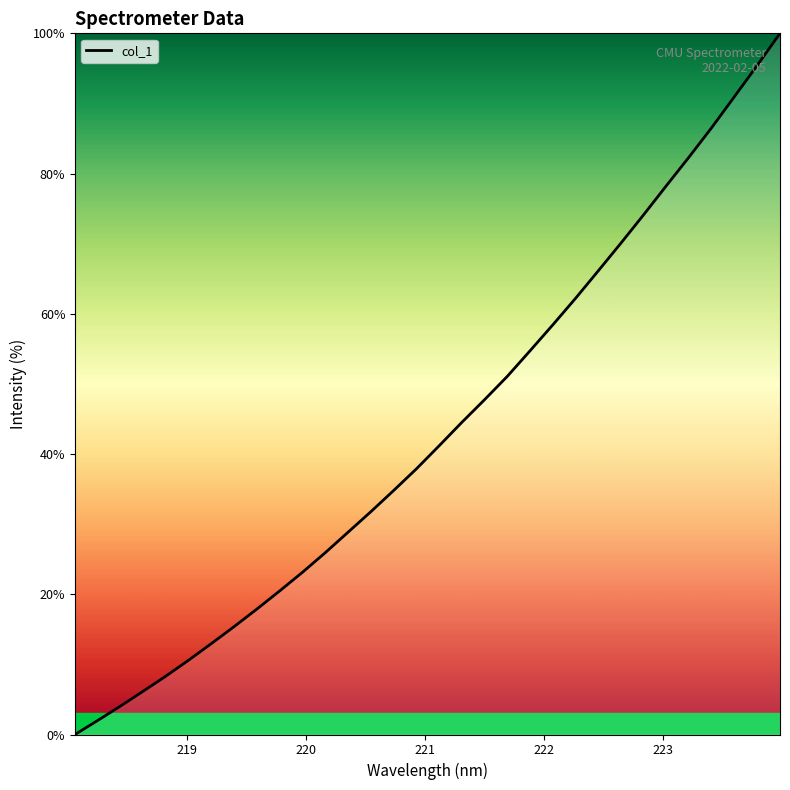

What is the greatest value displayed?

100.0